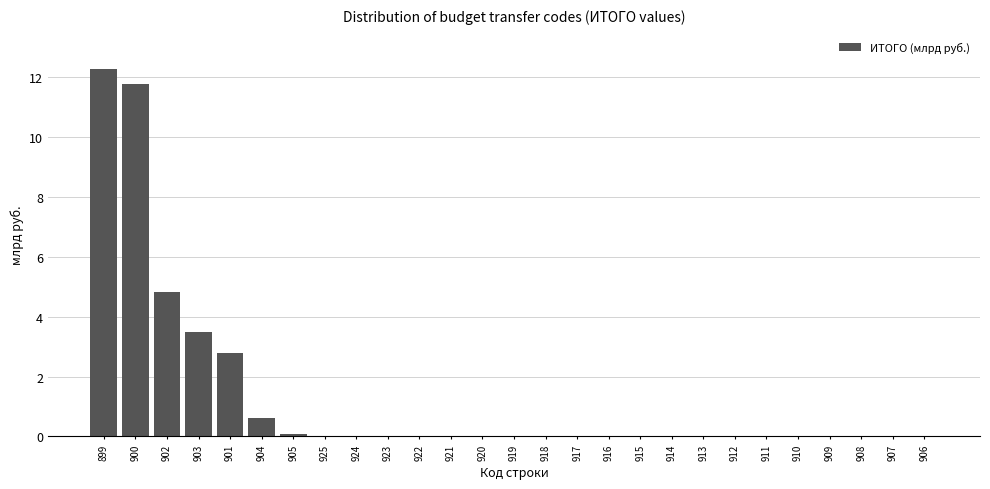

Reading left to right, list all the values displayed in this chart.

899=12.3	900=11.8	902=4.8	903=3.5	901=2.8	904=0.6	905=0.1	925=0.0	924=0.0	923=0.0	922=0.0	921=0.0	920=0.0	919=0.0	918=0.0	917=0.0	916=0.0	915=0.0	914=0.0	913=0.0	912=0.0	911=0.0	910=0.0	909=0.0	908=0.0	907=0.0	906=0.0